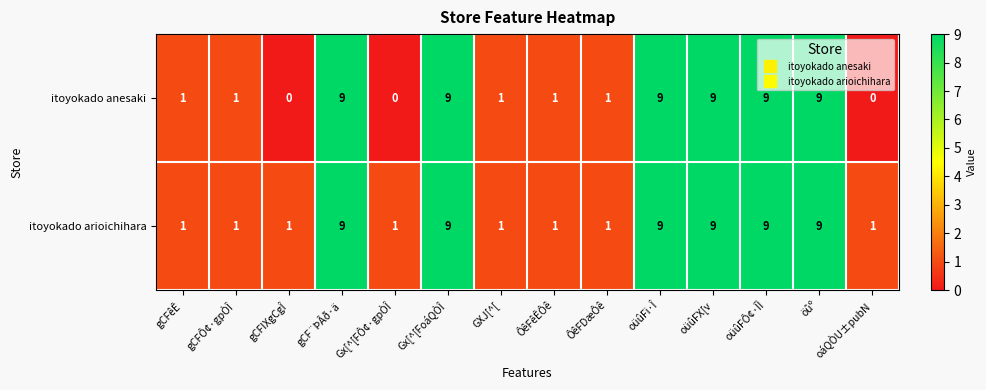

What is the maximum value for itoyokado anesaki?

9